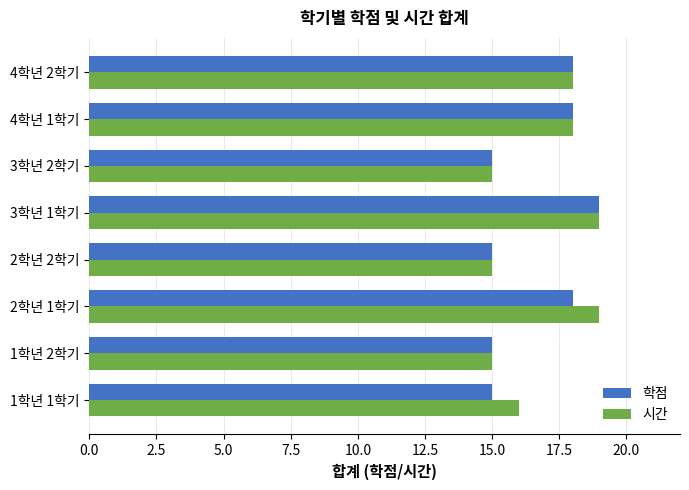

At which category is the sum across all series the highest?

3학년 1학기